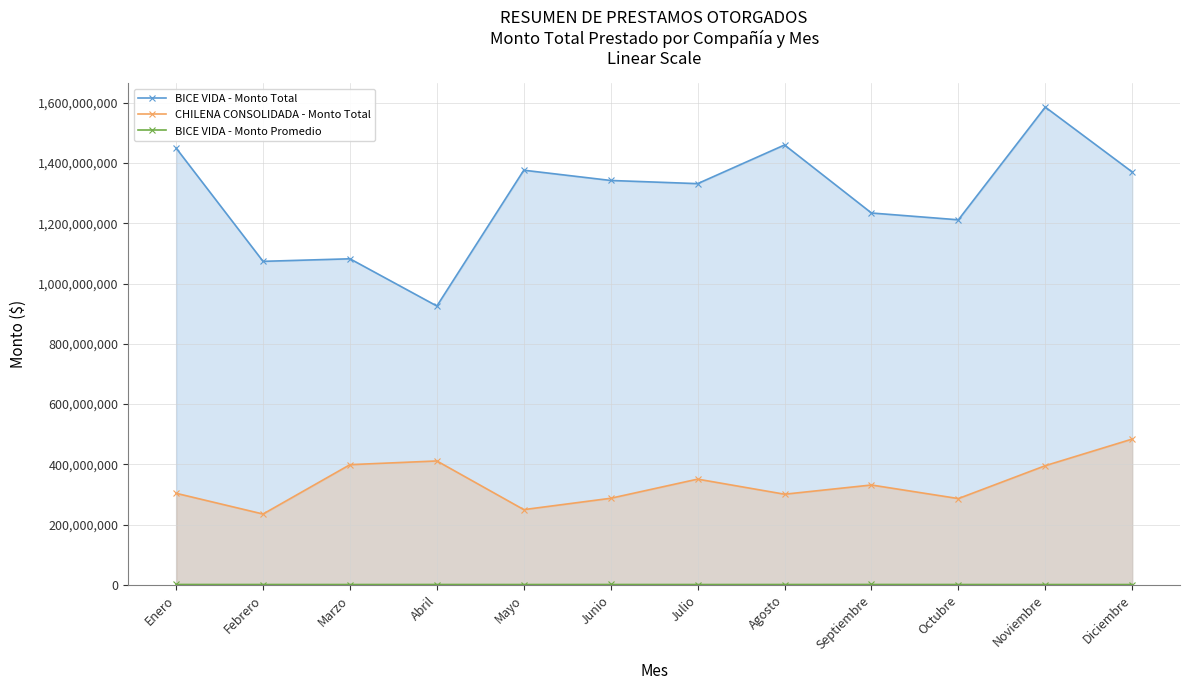

True or false: CHILENA CONSOLIDADA - Monto Total and BICE VIDA - Monto Promedio cross at least once.

False